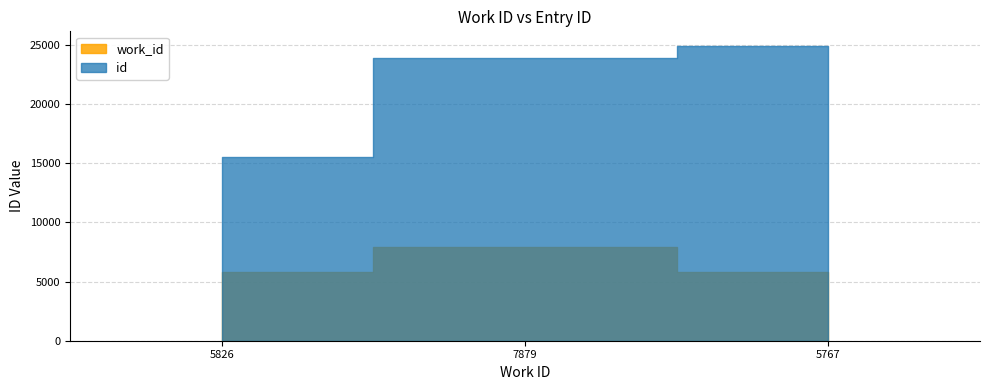

How many data points in work_id are less than 5826?

1